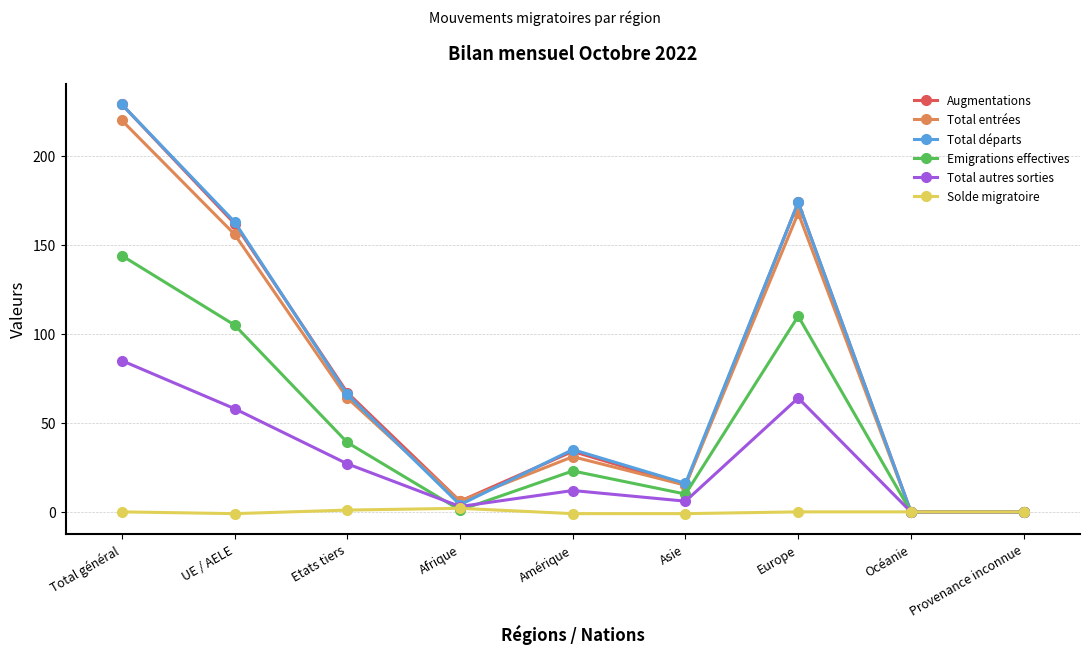

What is the difference between the highest and lowest values at Europe?

174